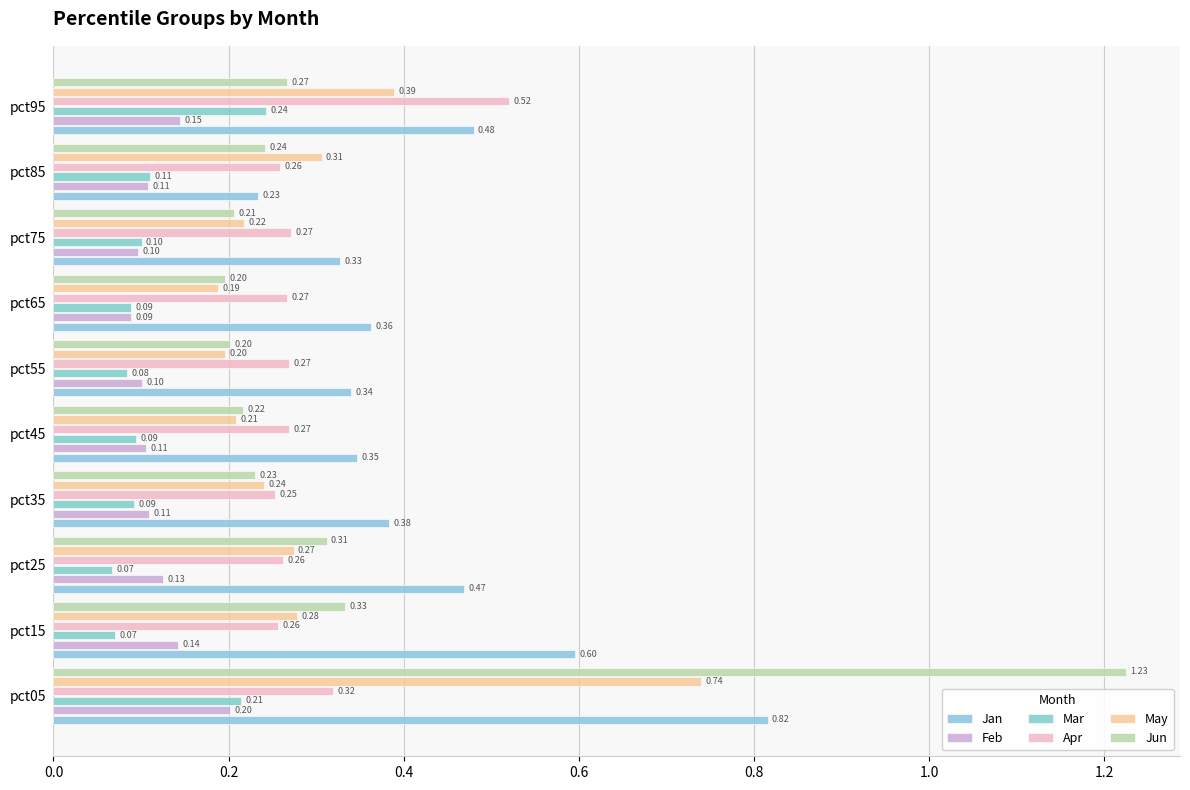

How many categories are shown in the chart?

10